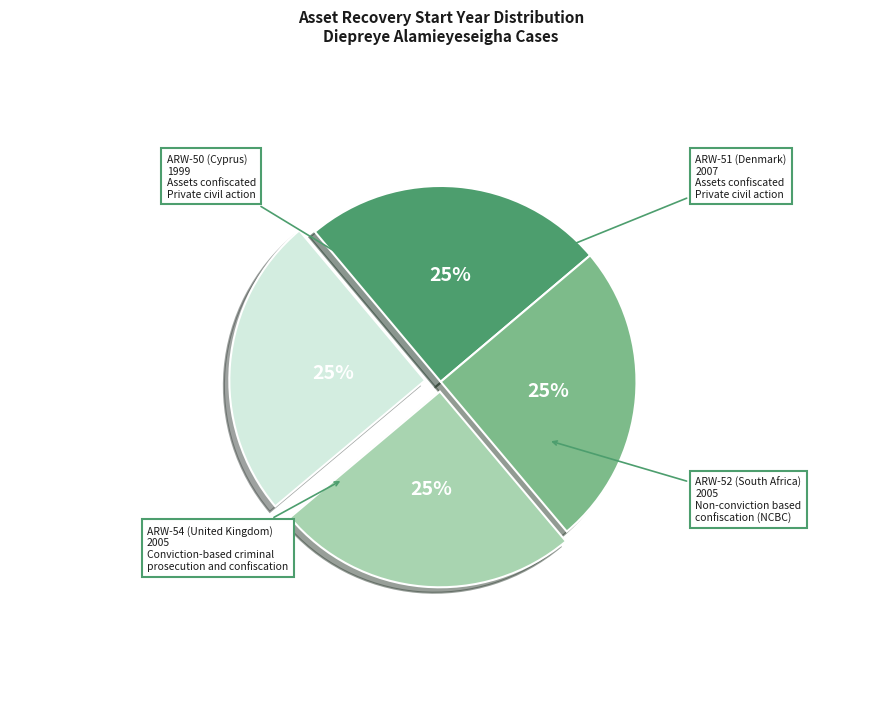

What percentage is the ARW-50 (Cyprus) slice, to the nearest percent?

25%